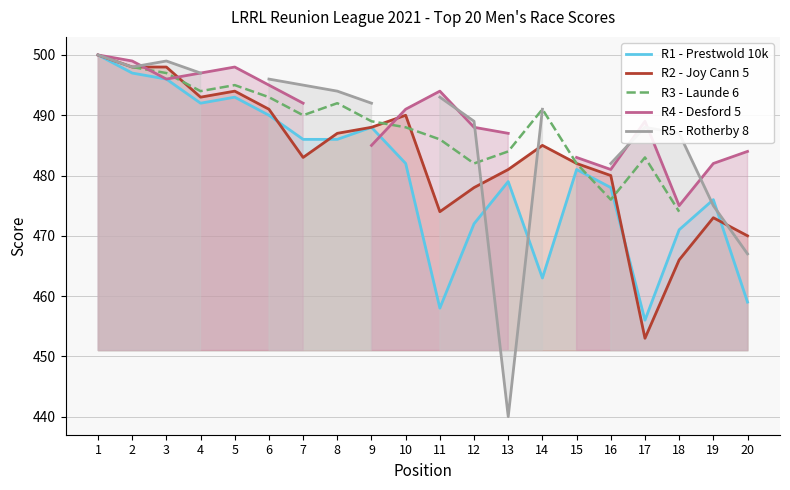

Read the R1 - Prestwold 10k value at 3.

496